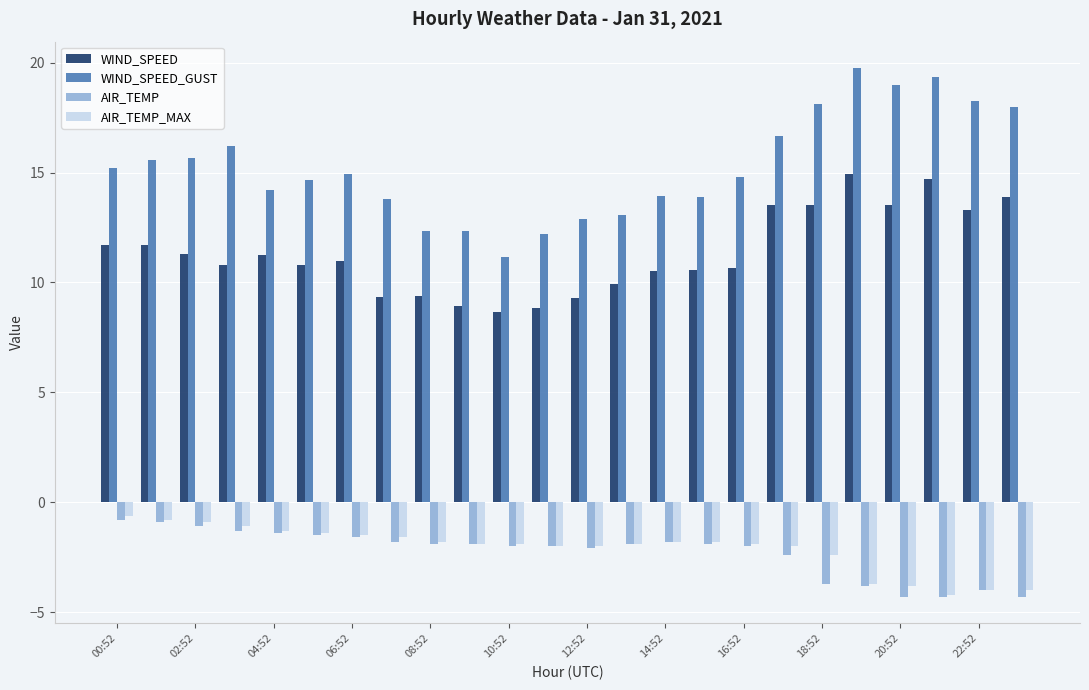

What is the sum of all WIND_SPEED_GUST values?

365.9